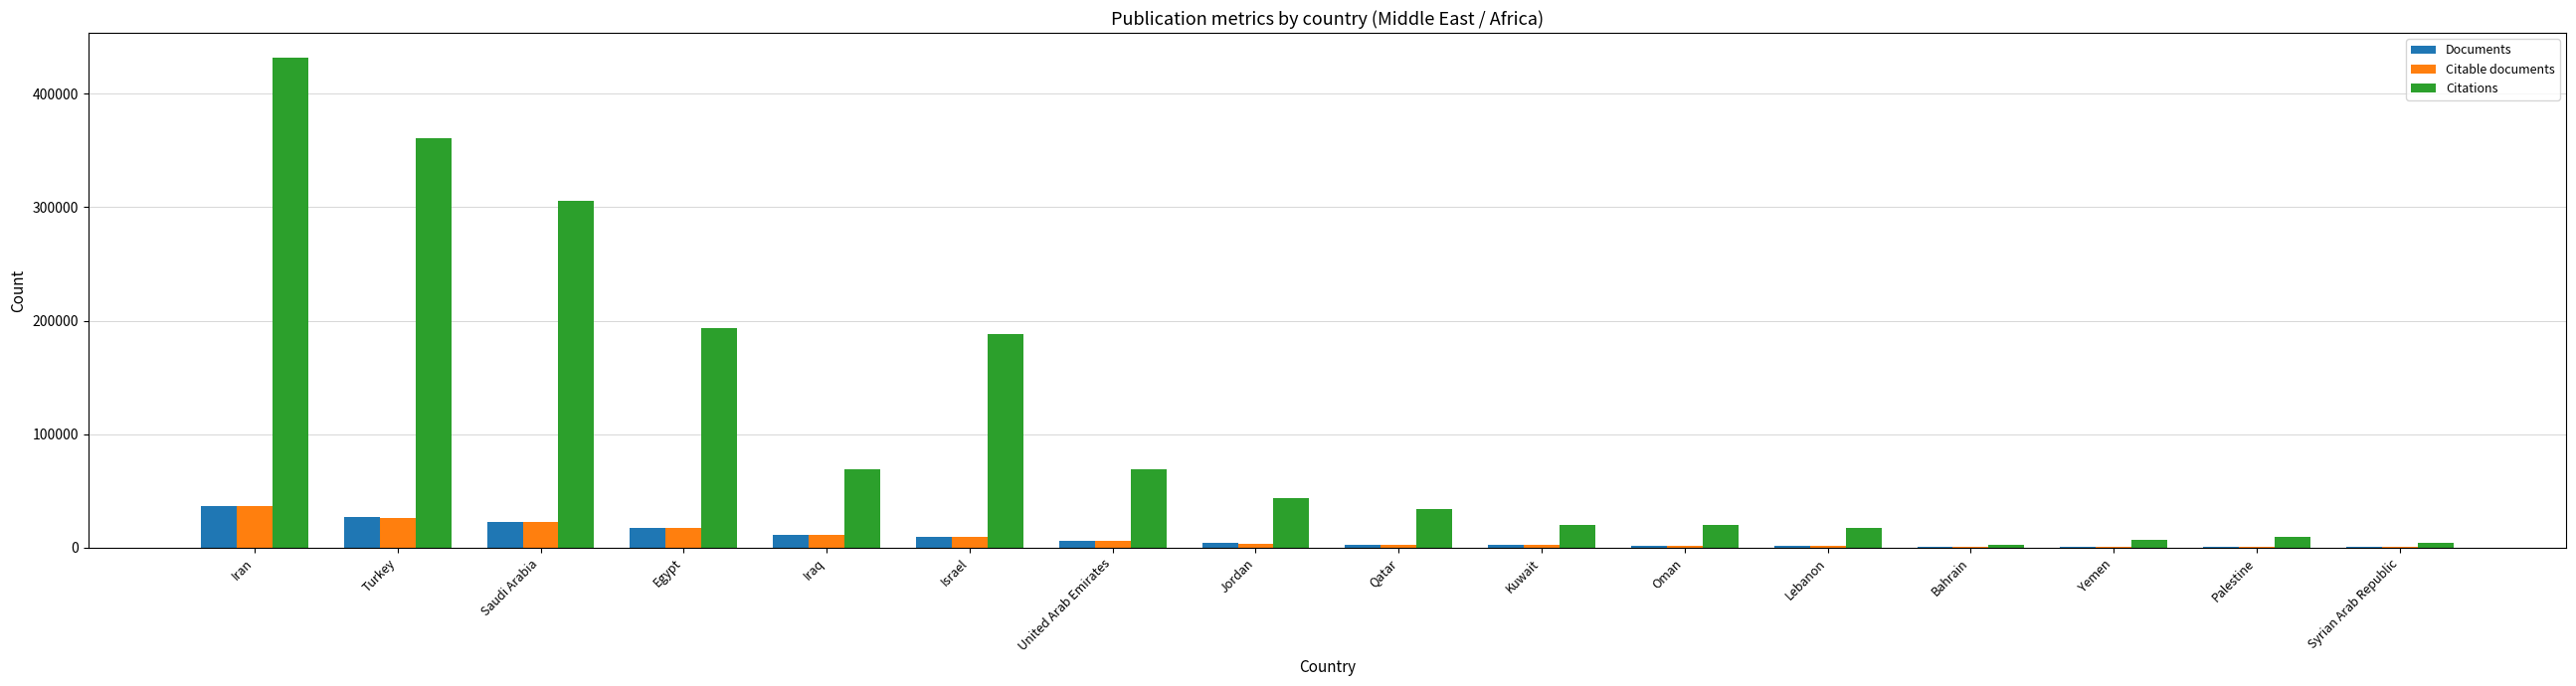

What is the highest value of the Citable documents series?

36224